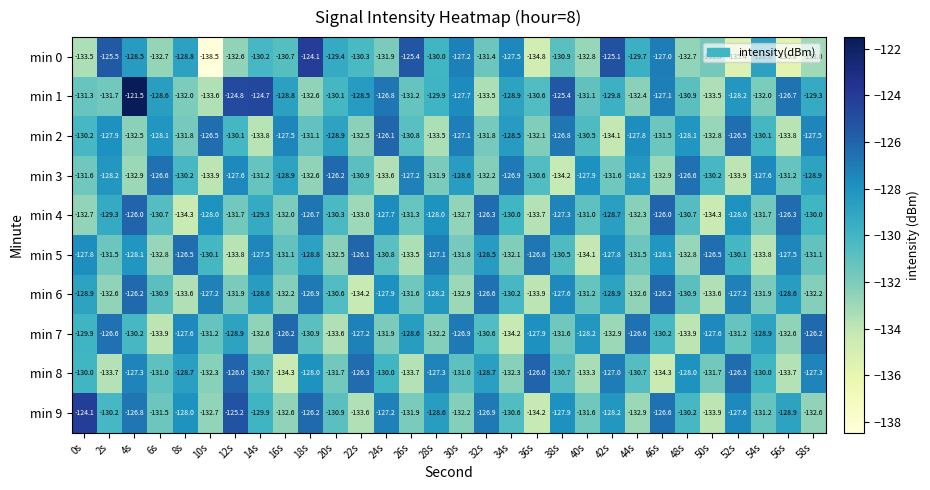

What is the total value across all series at 10s?

-1314.0